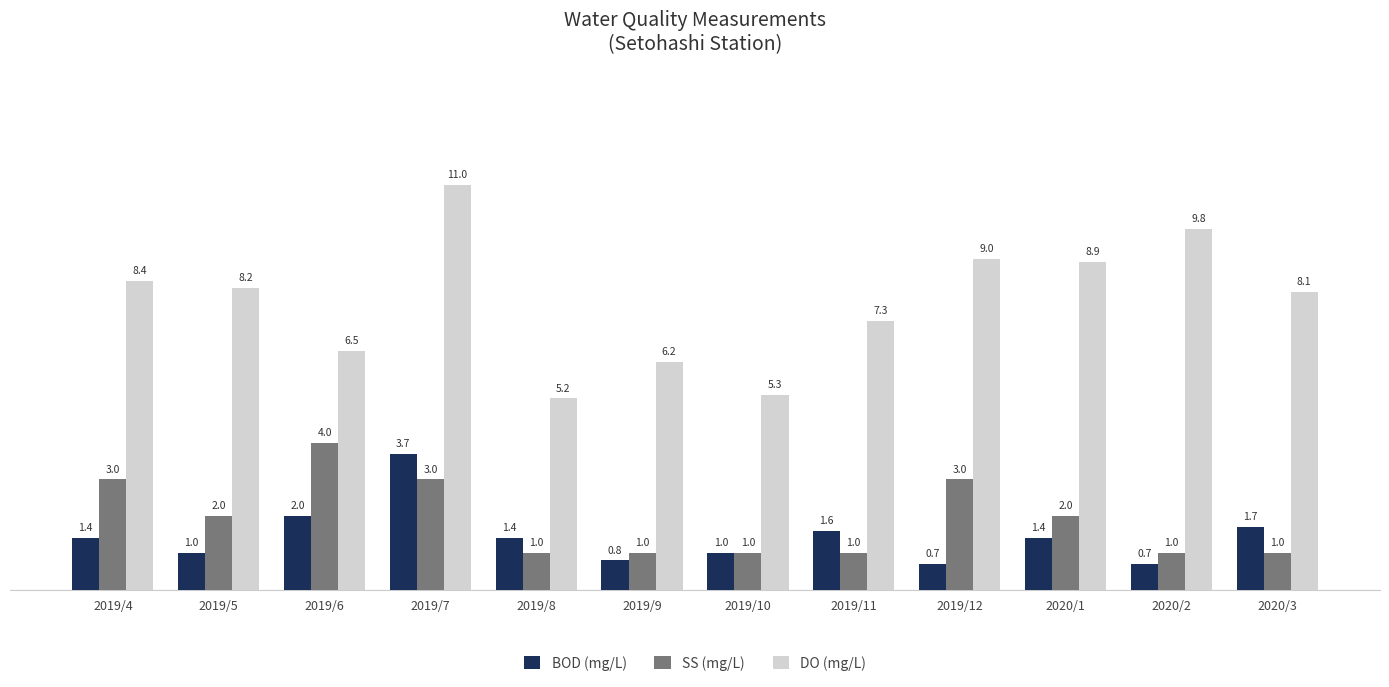

Which category has the highest value across all series?

2019/7